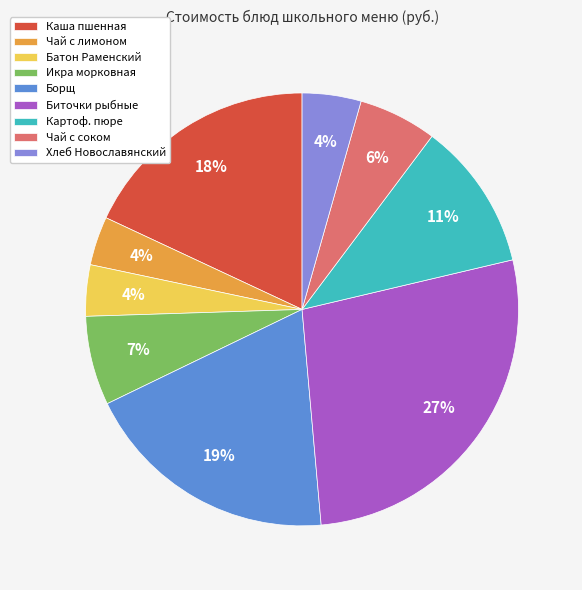

Does any single category account for the majority?

No